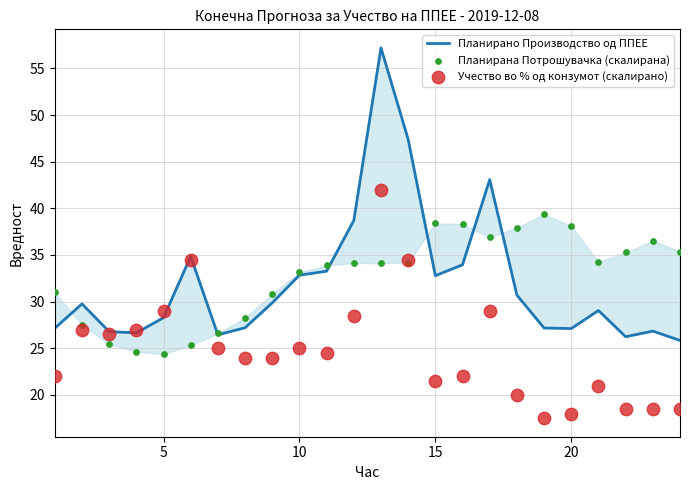

Which series reaches the minimum Y coordinate?

Учество во % од конзумот (скалирано)